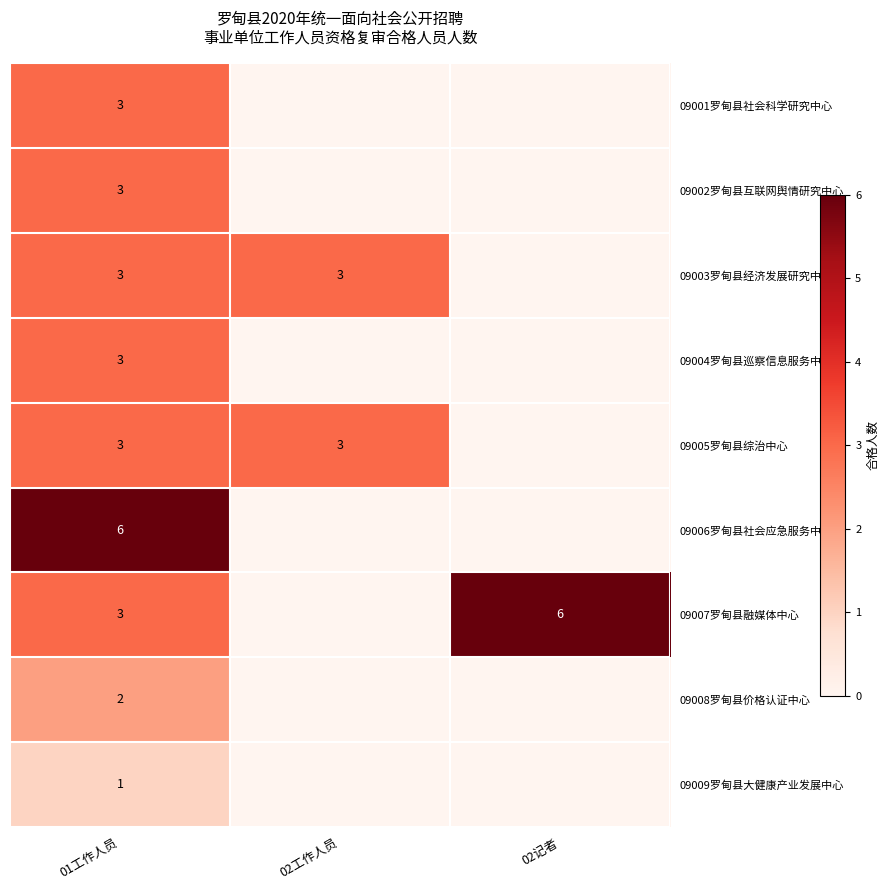

Is it true that 09007罗甸县融媒体中心 equals 3 at 01工作人员?

True